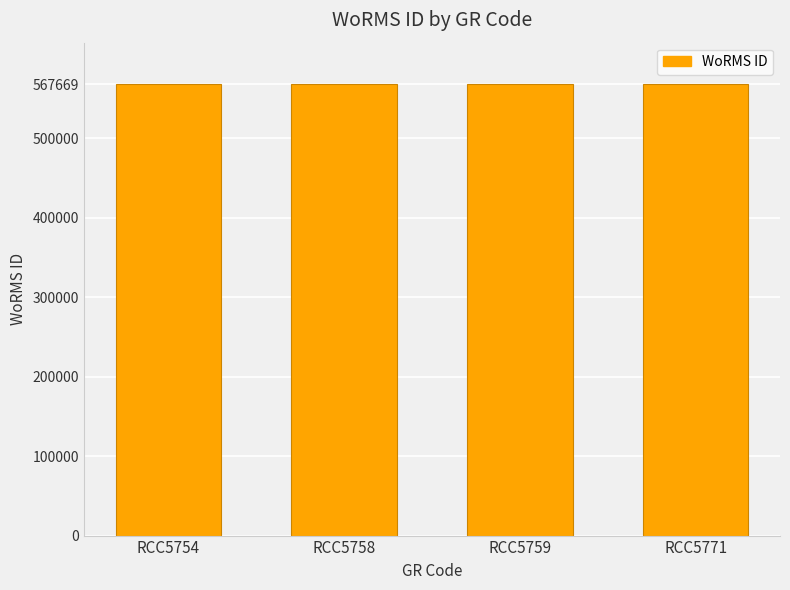

The value at RCC5759 is 254111. True or false?

False